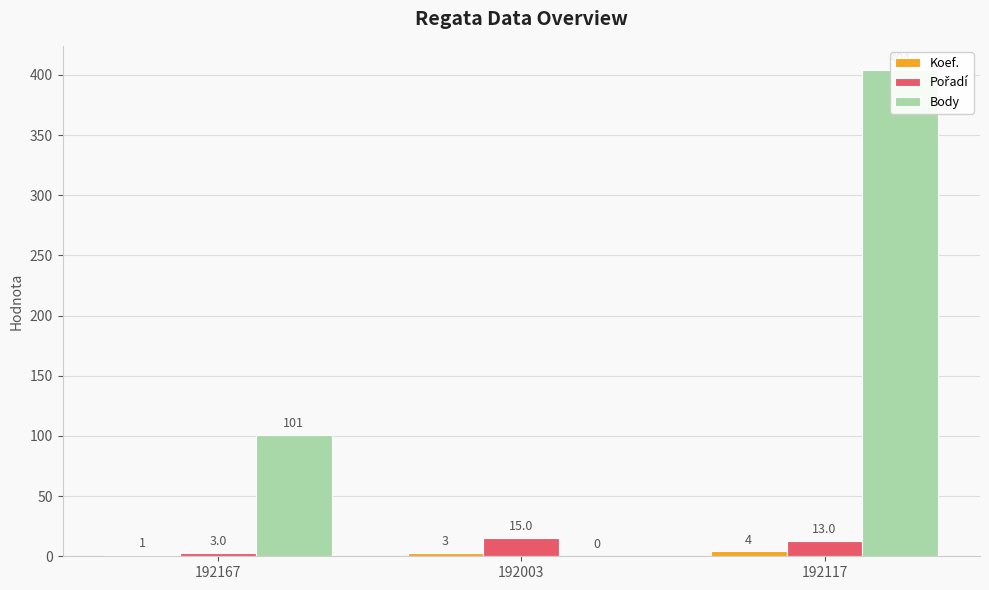

Reading right to left, transcribe all the data shown in this chart.

Koef.: 4	3	1
Pořadí: 13	15	3
Body: 404	0	101